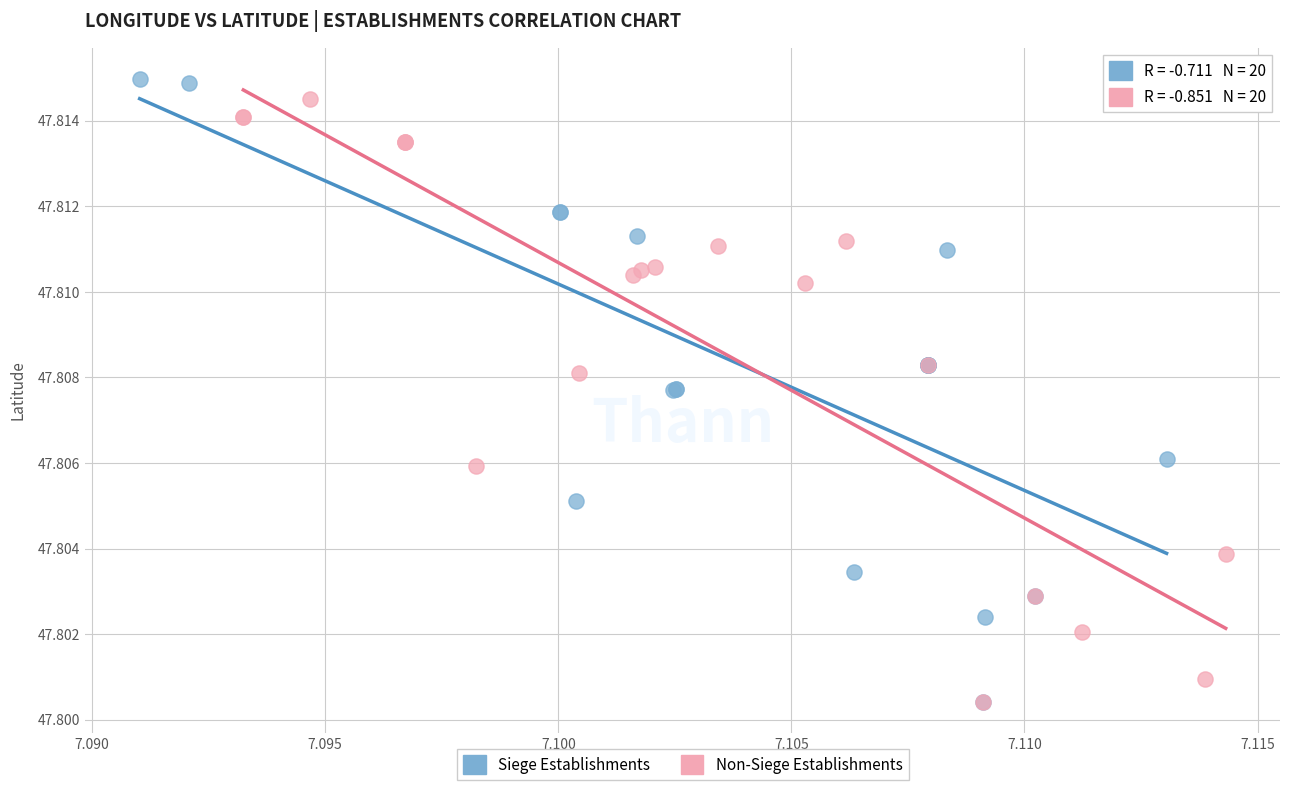

What are all the series names shown in the legend?

Siege Establishments, Non-Siege Establishments